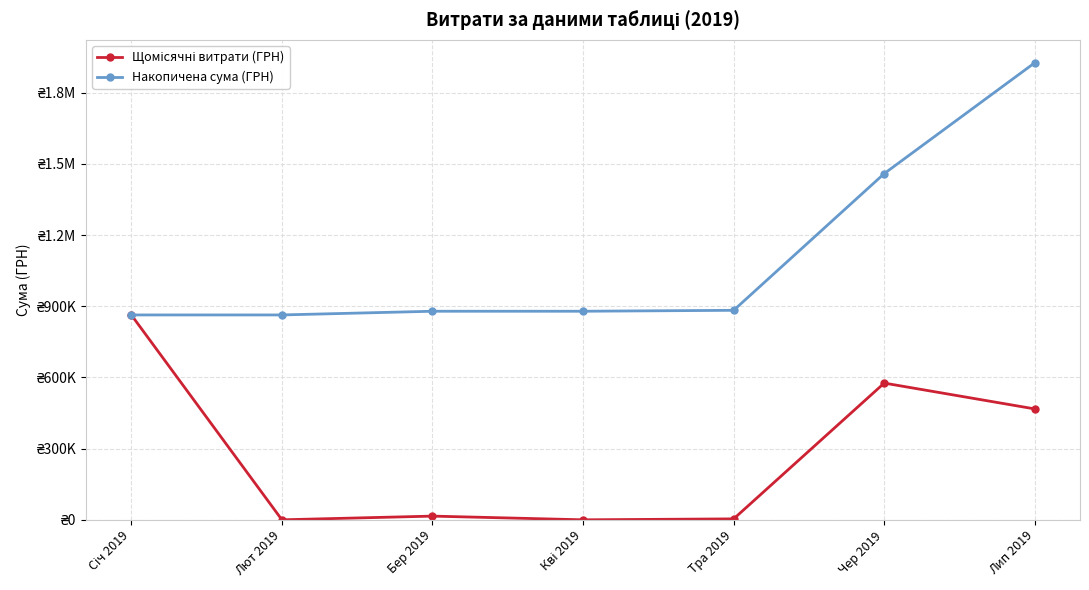

Reading left to right, transcribe all the data shown in this chart.

Щомісячні витрати (ГРН): 863553.0	0.0	15588.8	0.0	3920.0	576311.8	467371.9
Накопичена сума (ГРН): 863553.0	863553.0	879141.8	879141.8	883061.8	1459373.6	1926745.5